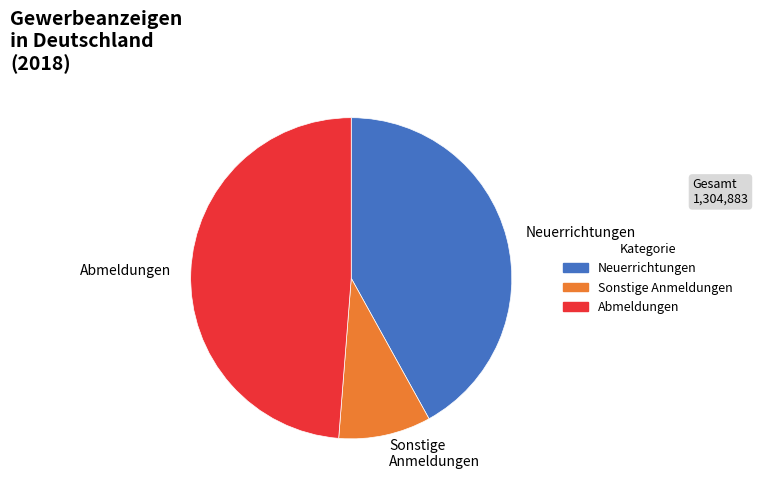

Combined, do Sonstige Anmeldungen and Neuerrichtungen account for over 50%?

Yes